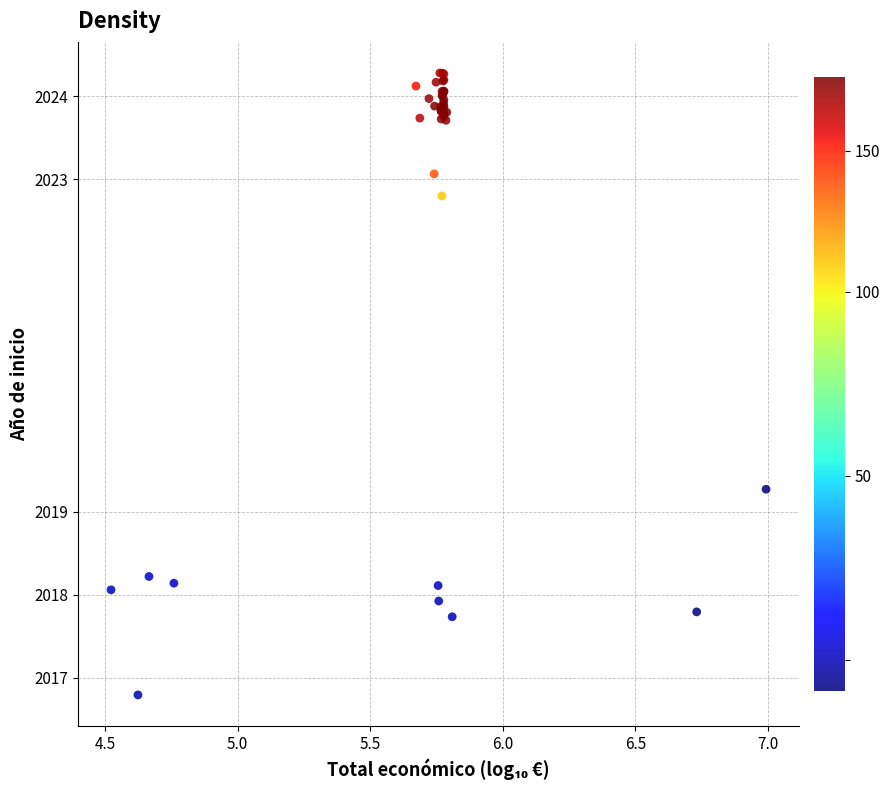

What Y value in the scatter plot is closest to 2020?

2019.3